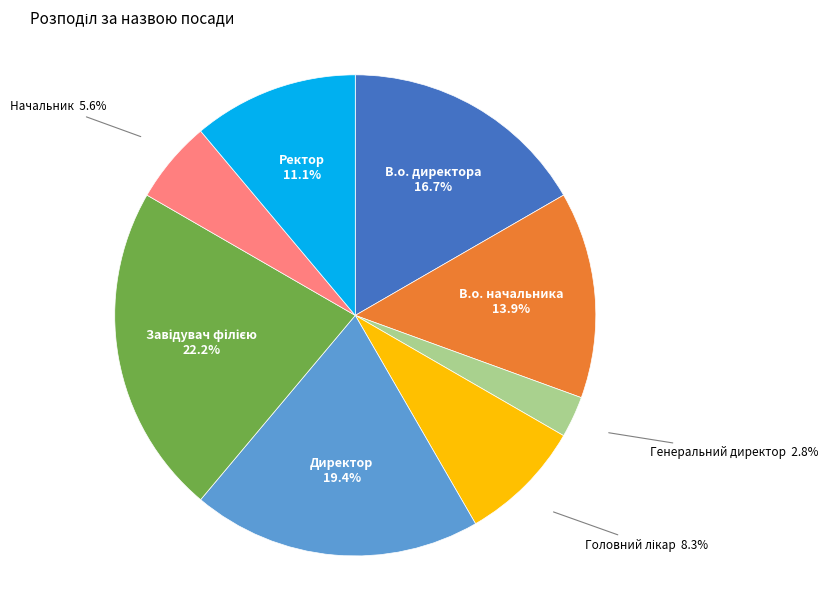

Is there a majority slice in this chart?

No